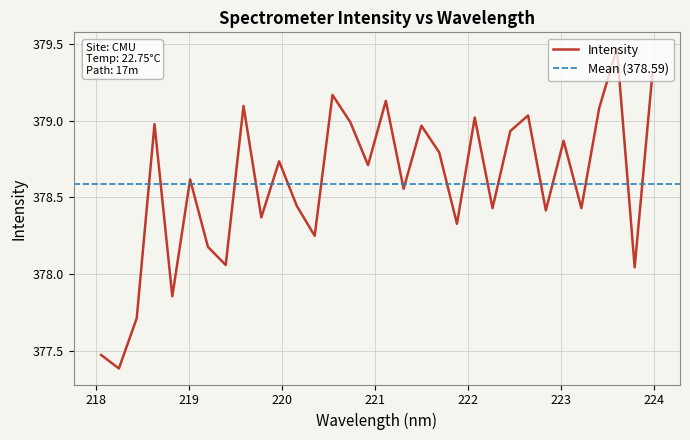

The chart shows a value of 578.1 at 219.589. True or false?

False